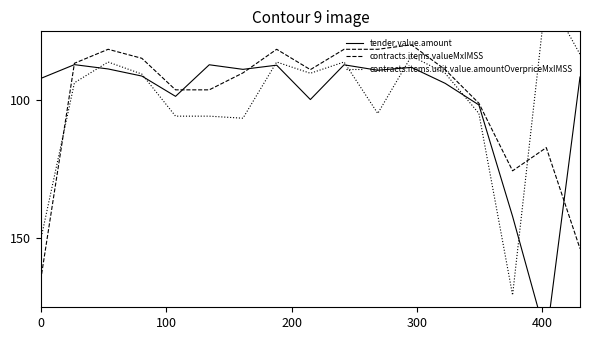

What is the sum of all tender.value.amount values?

1700.0